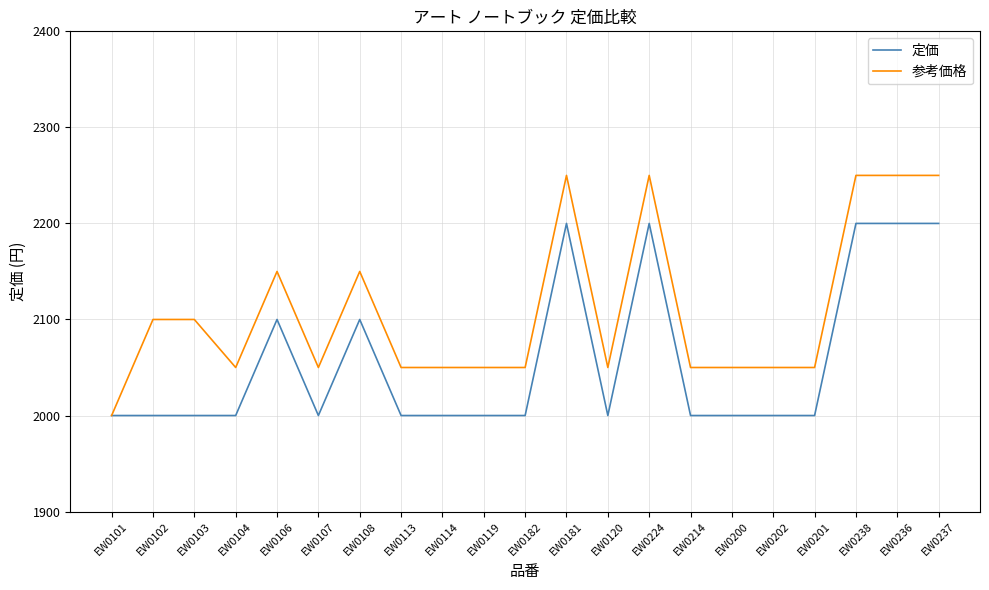

What is the difference between the highest and lowest values at EW0104?

50